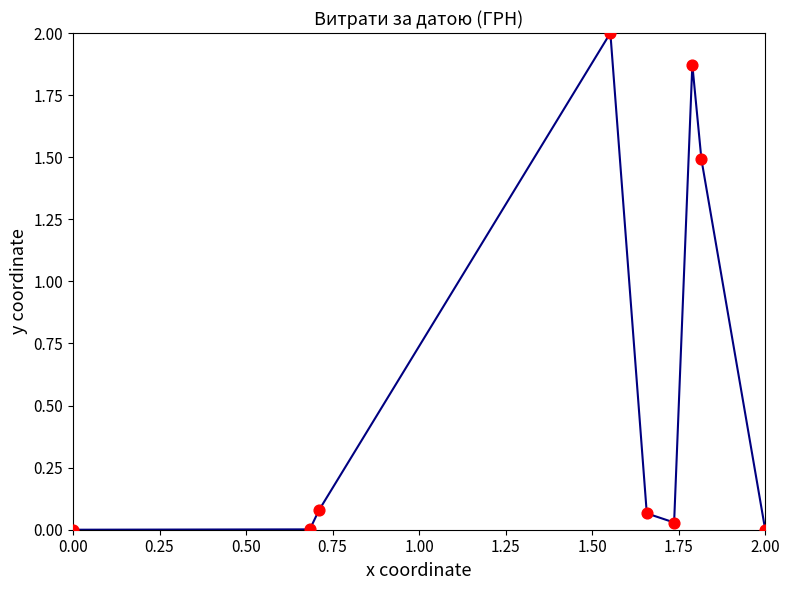

What is the maximum value shown in the chart?

2.0